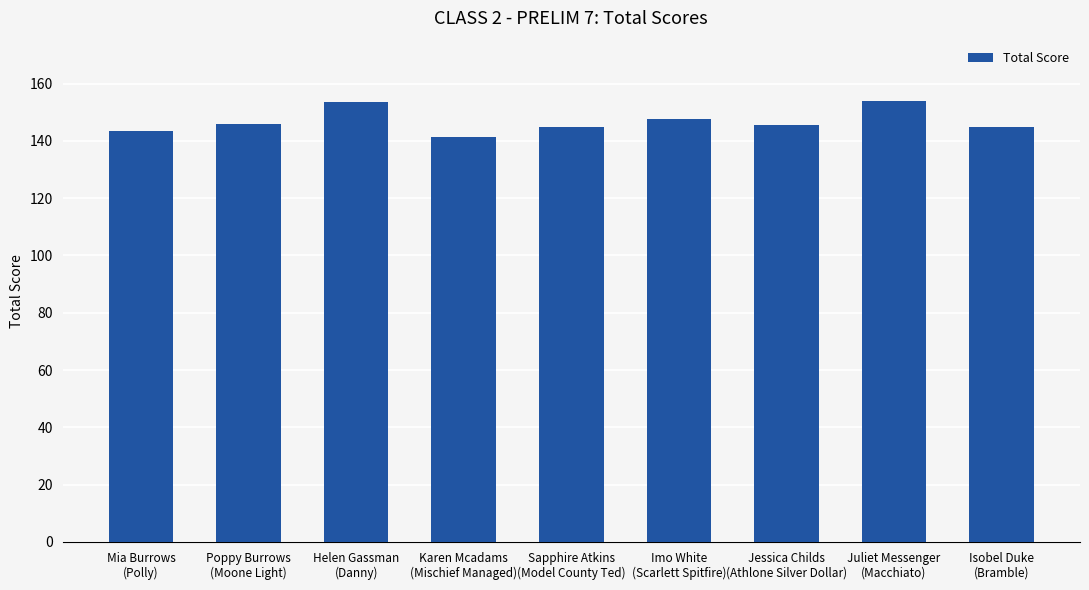

What is the greatest value displayed?

154.0